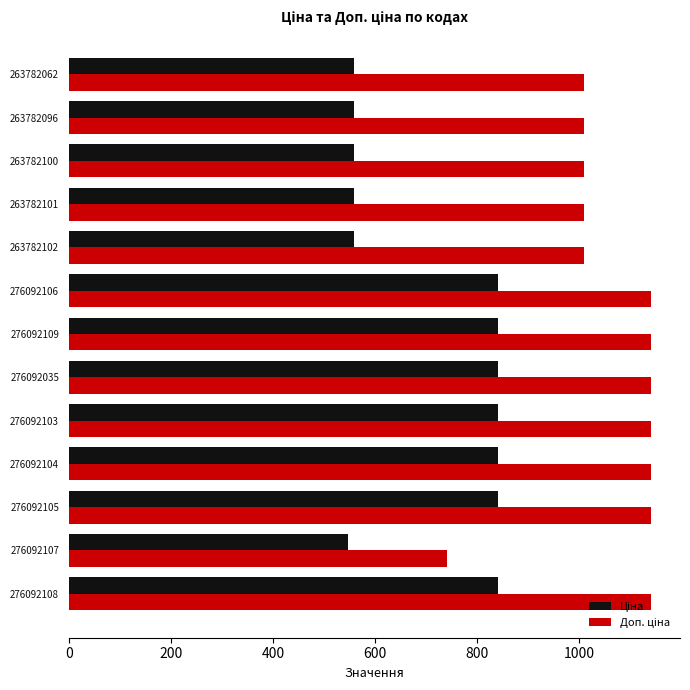

What is the smallest value displayed?

547.5